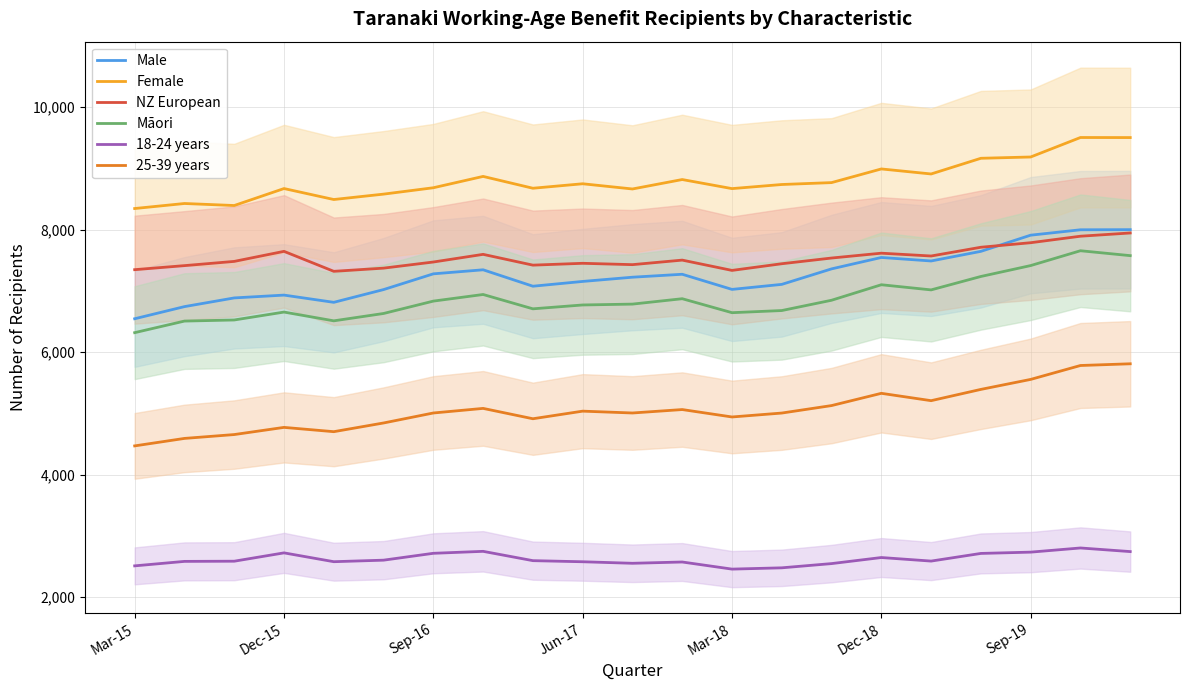

What position from the right is 7?

14